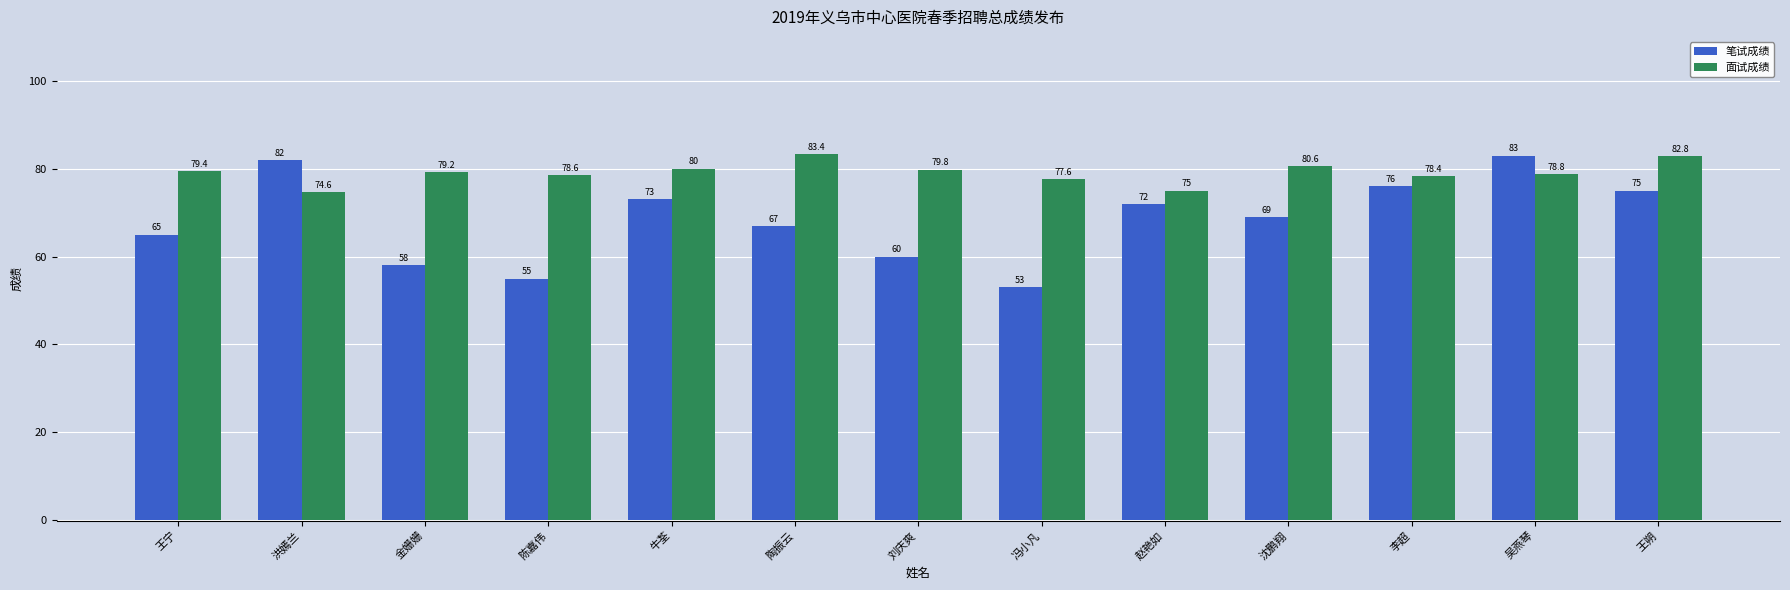

Which series has the widest spread of values?

笔试成绩